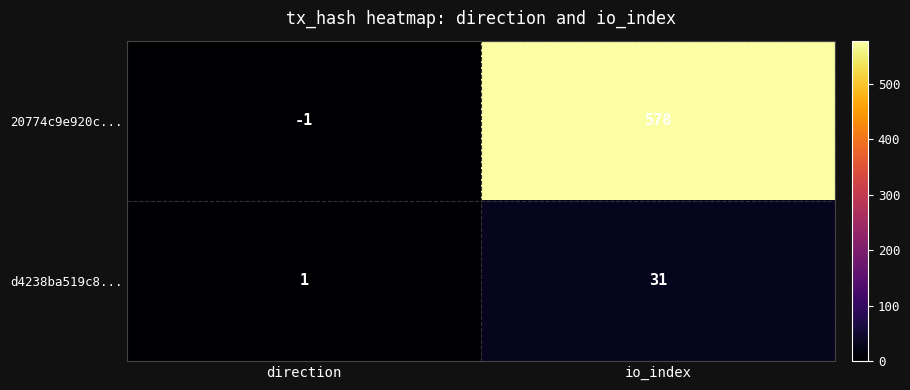

What is the total value across all series at direction?

0